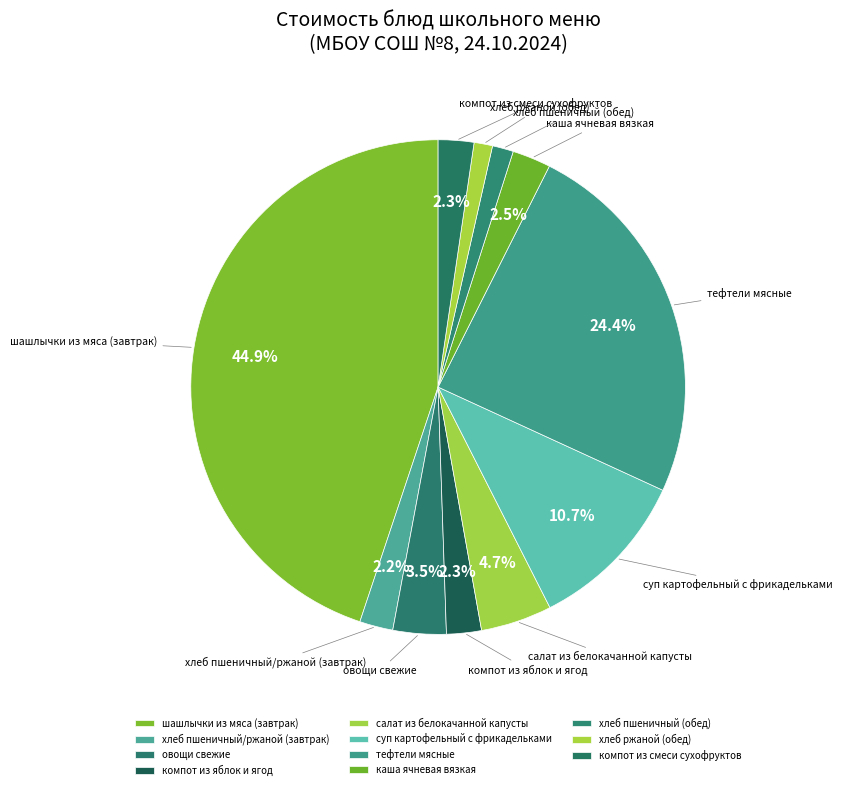

True or false: хлеб ржаной (обед) accounts for 1% of the total.

True